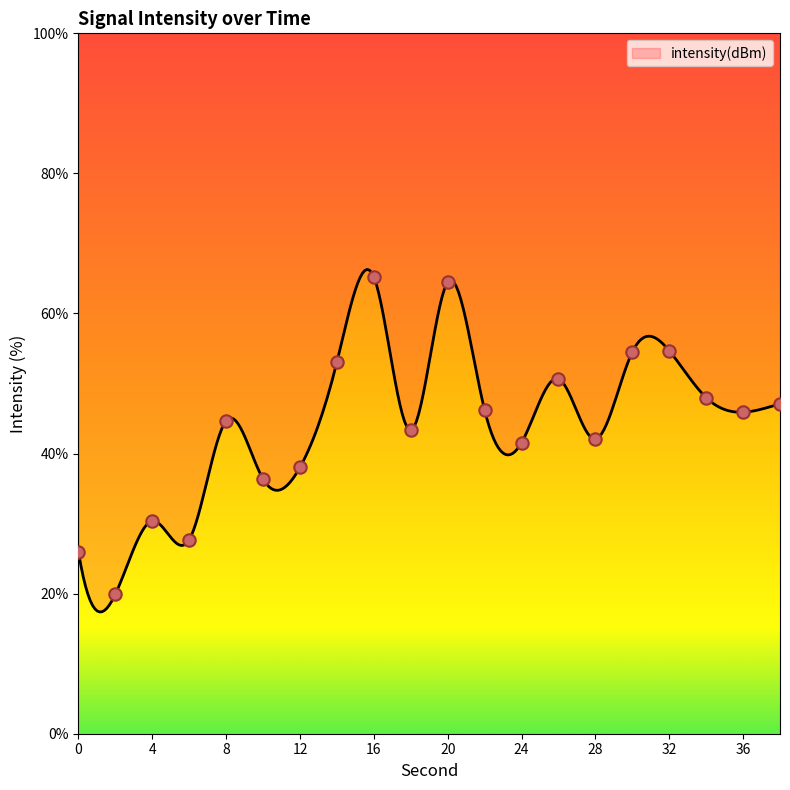

What is the change in value from 6 to 26?

+23.0